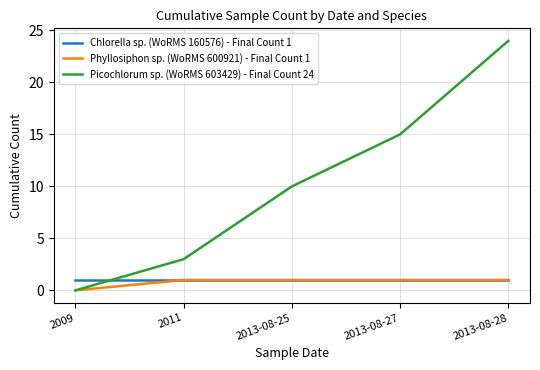

At which label does Picochlorum sp. (WoRMS 603429) - Final Count 24 reach its peak?

2013-08-28